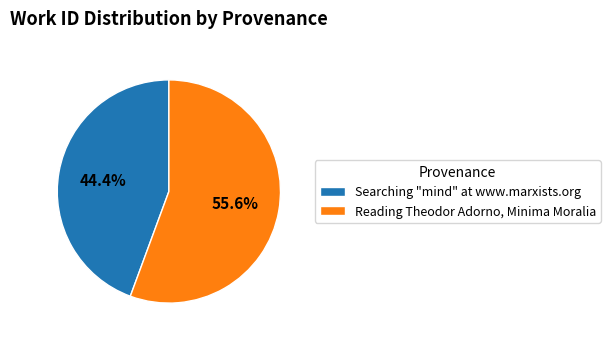

Between Reading Theodor Adorno, Minima Moralia and Searching "mind" at www.marxists.org, which is larger?

Reading Theodor Adorno, Minima Moralia